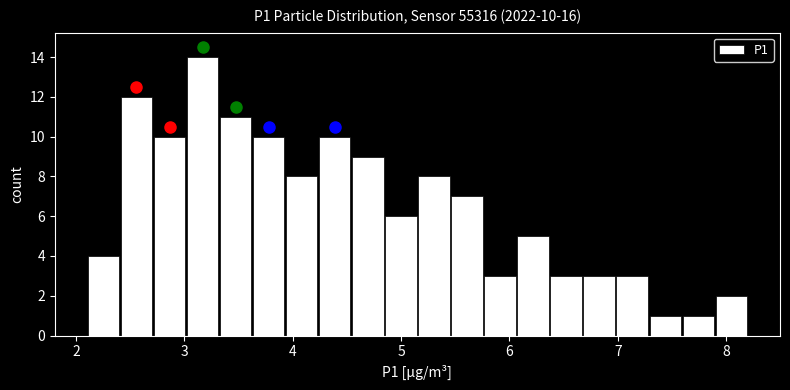

Read against the x-axis, roughly where is the centre of the tallest bar?

3.2